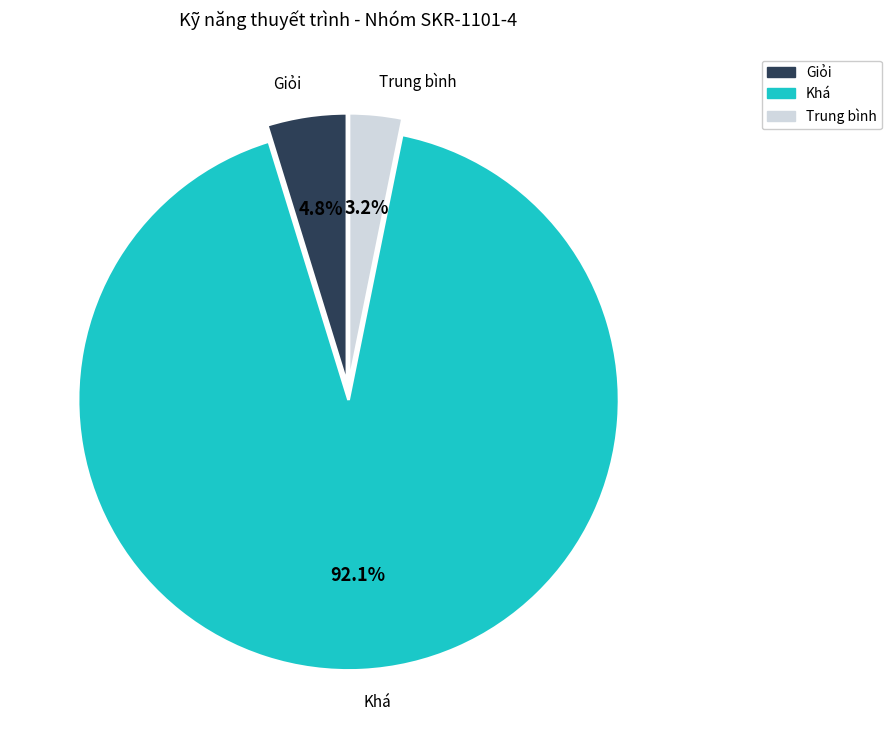

What portion of the pie excludes Giỏi?

95.2%